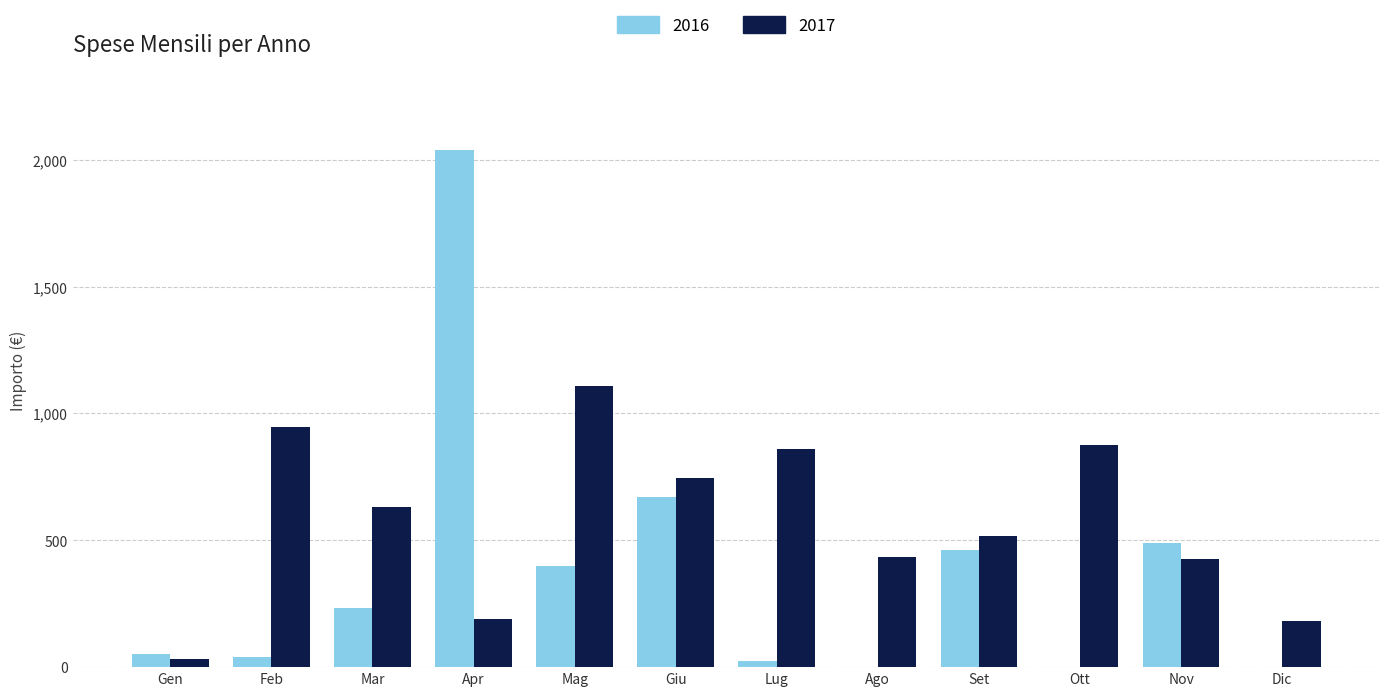

How many values in the 2017 series exceed 629?

6